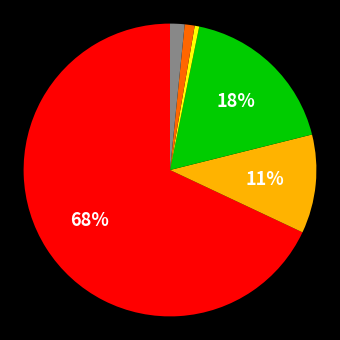

Does any single category account for the majority?

Yes